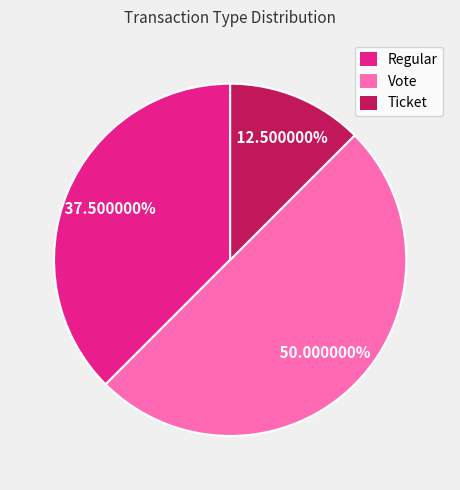

To the nearest percent, what is the average slice percentage?

33%